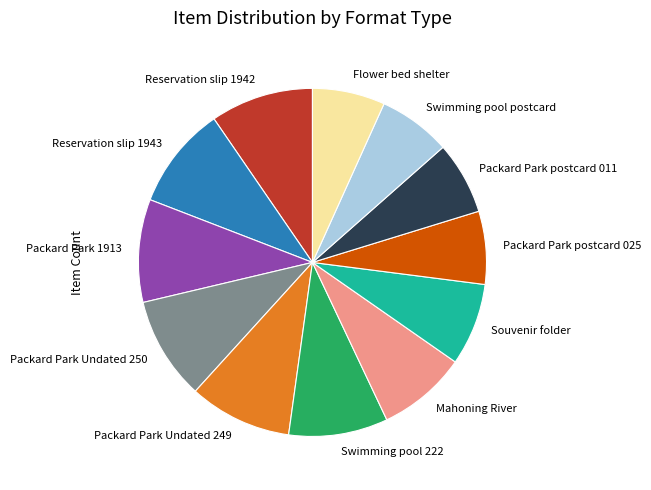

Count the number of slices in the pie.

12